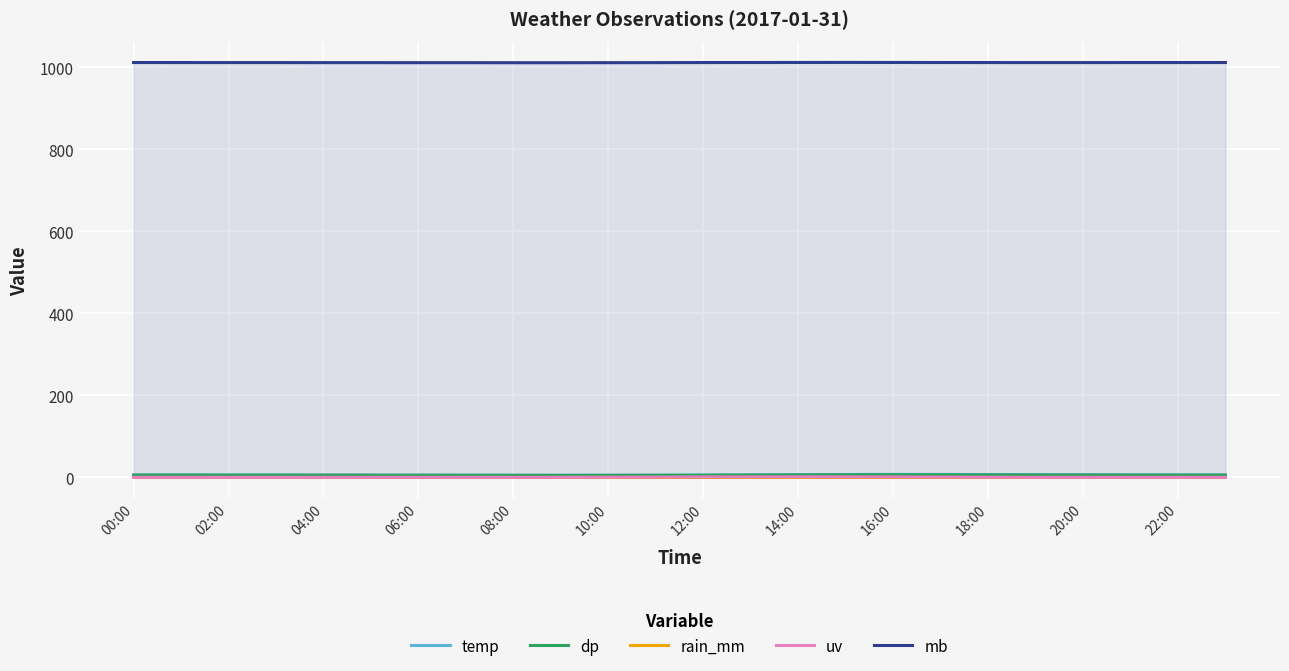

True or false: mb and uv cross at least once.

False